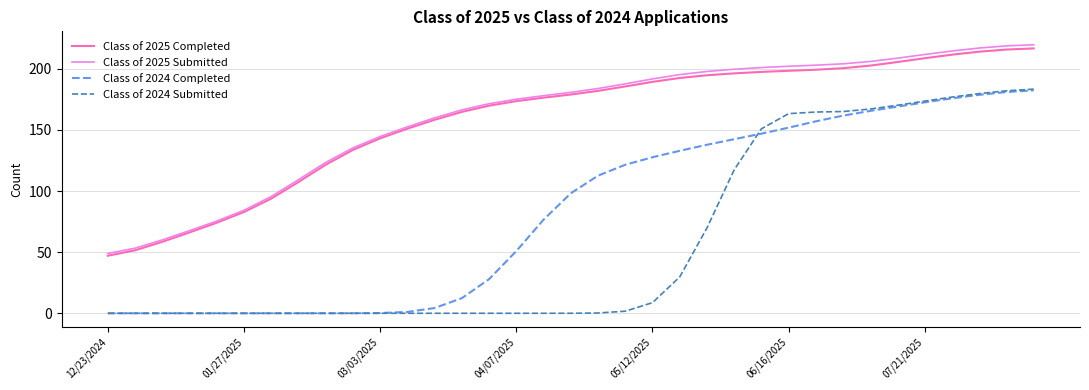

What is the maximum value for Class of 2024 Completed?

182.4